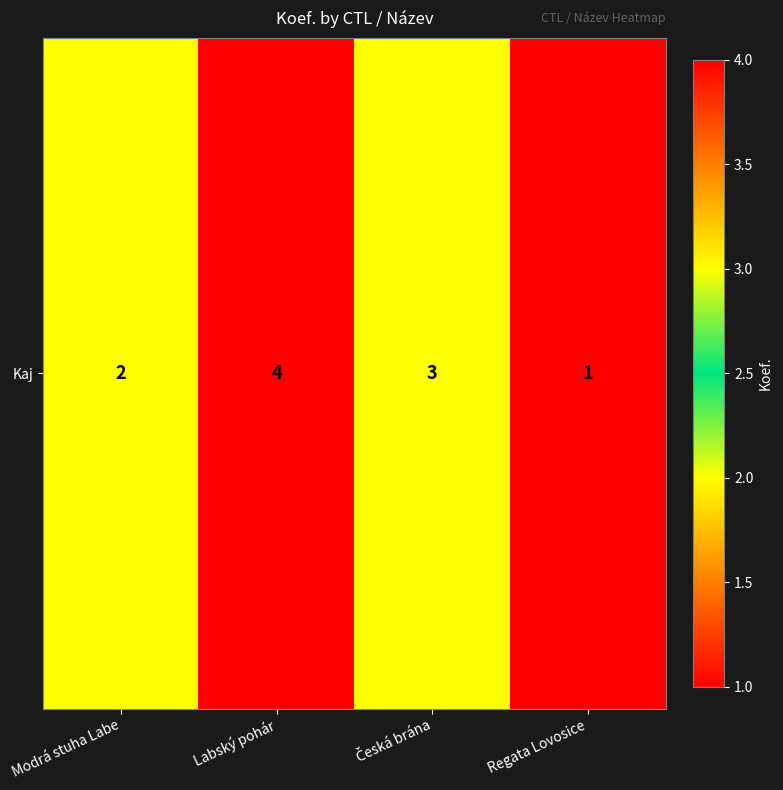

List the labels in order of value, largest first.

Labský pohár, Česká brána, Modrá stuha Labe, Regata Lovosice